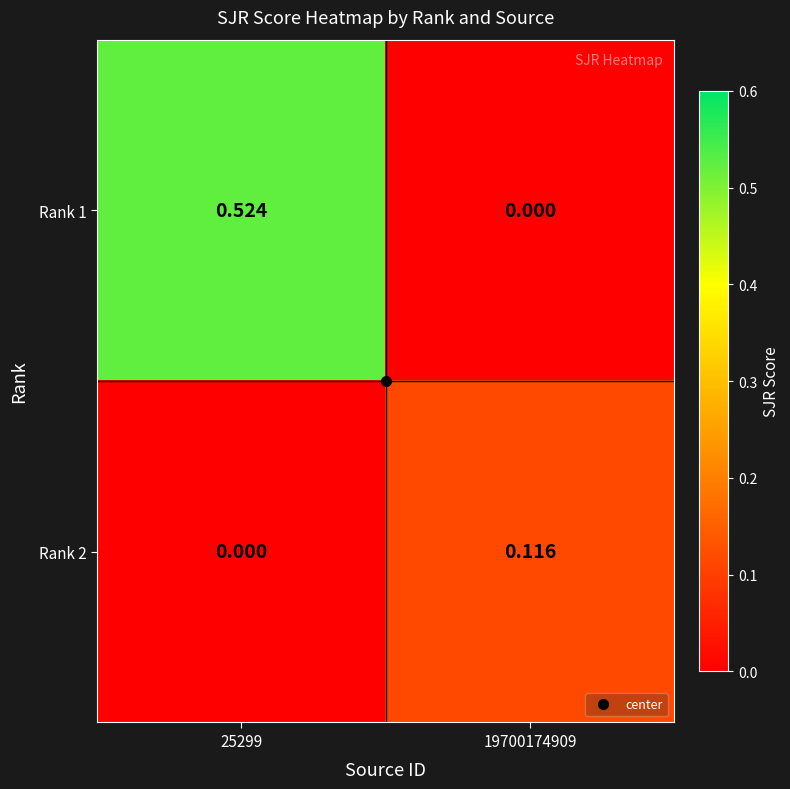

How many categories are shown in the chart?

2